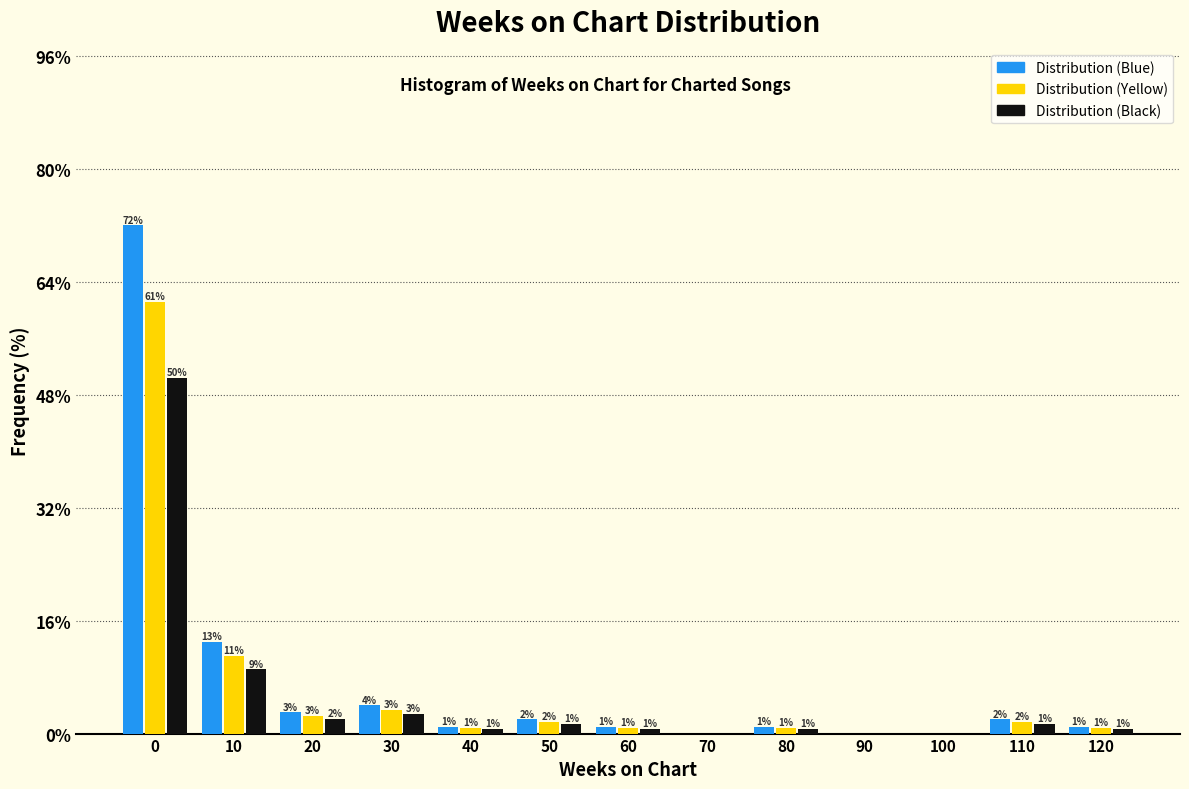

What is the highest value of the Distribution (Black) series?

50.4